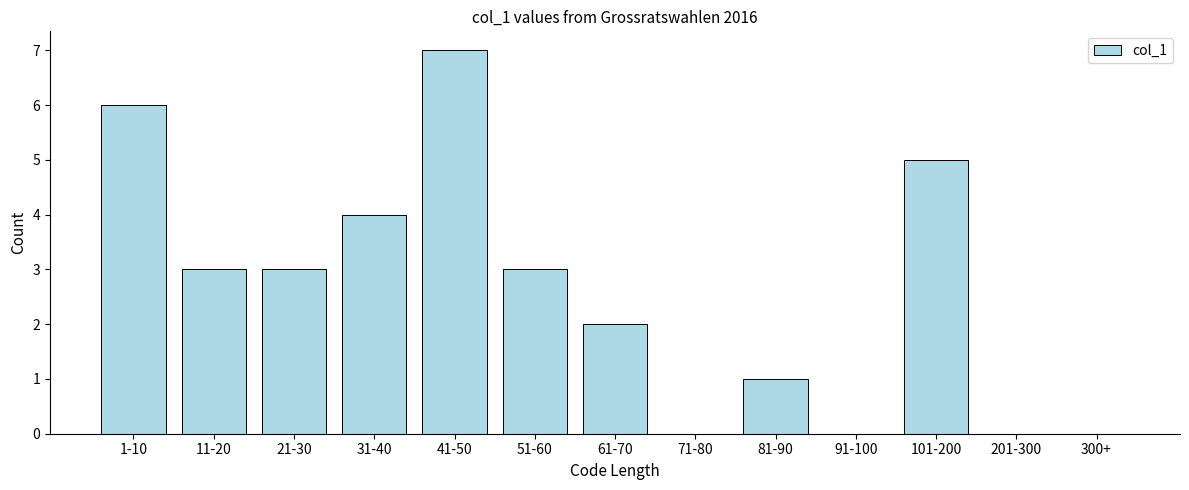

Reading left to right, transcribe all the data shown in this chart.

1-10=6	11-20=3	21-30=3	31-40=4	41-50=7	51-60=3	61-70=2	71-80=0	81-90=1	91-100=0	101-200=5	201-300=0	300+=0